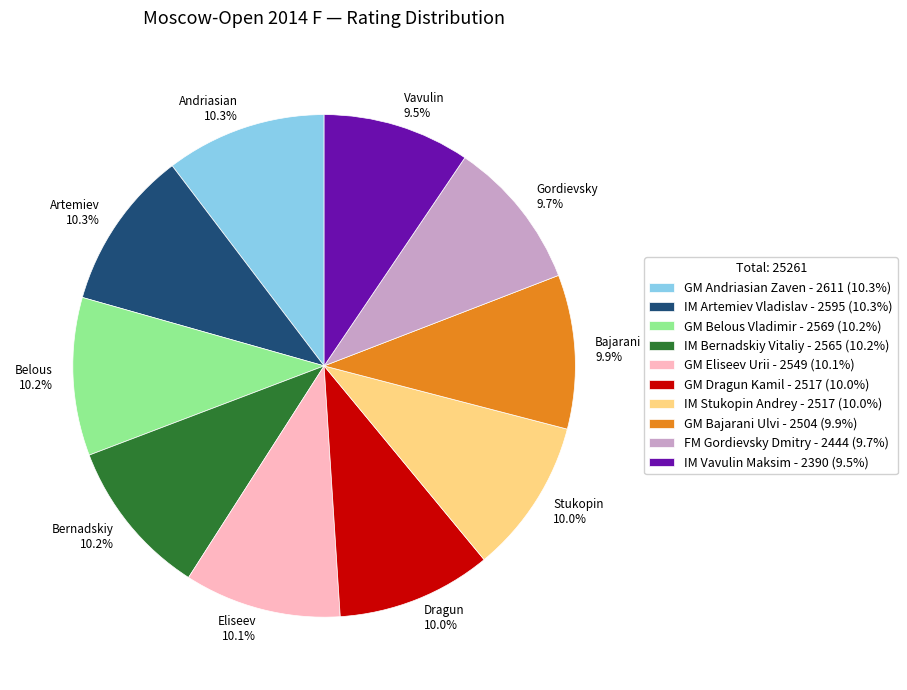

What portion of the pie excludes GM Eliseev Urii?

89.9%